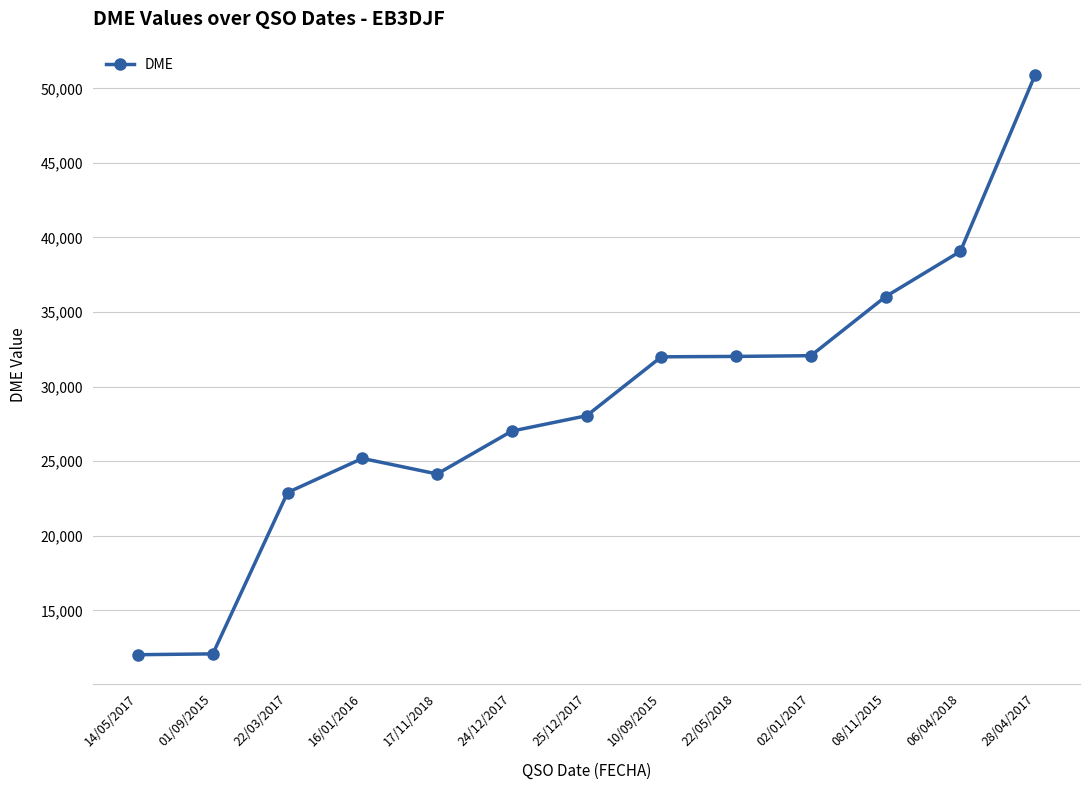

The value at 17/11/2018 is 31507. True or false?

False